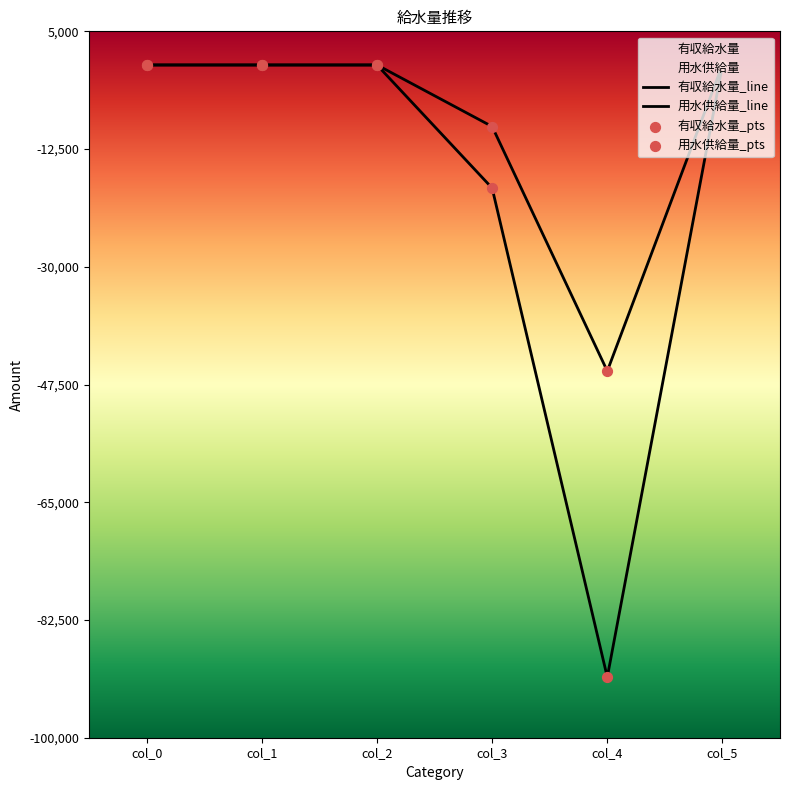

What is the total value across all series at col_4?

-136500